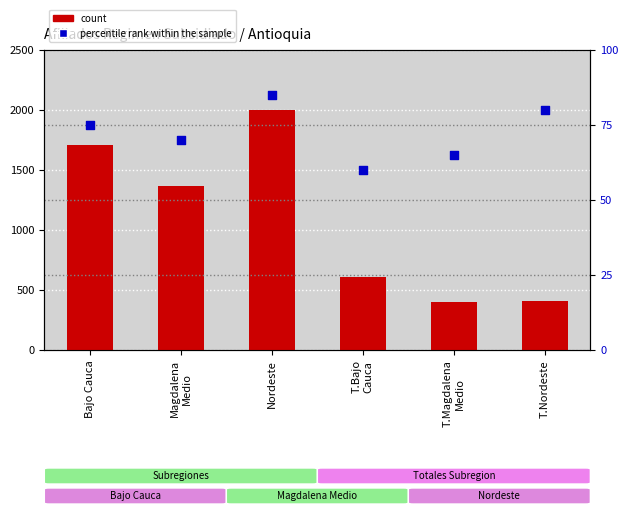

Is the value of count at Magdalena
Medio greater than the value of percentile rank within the sample at T.Magdalena
Medio?

Yes